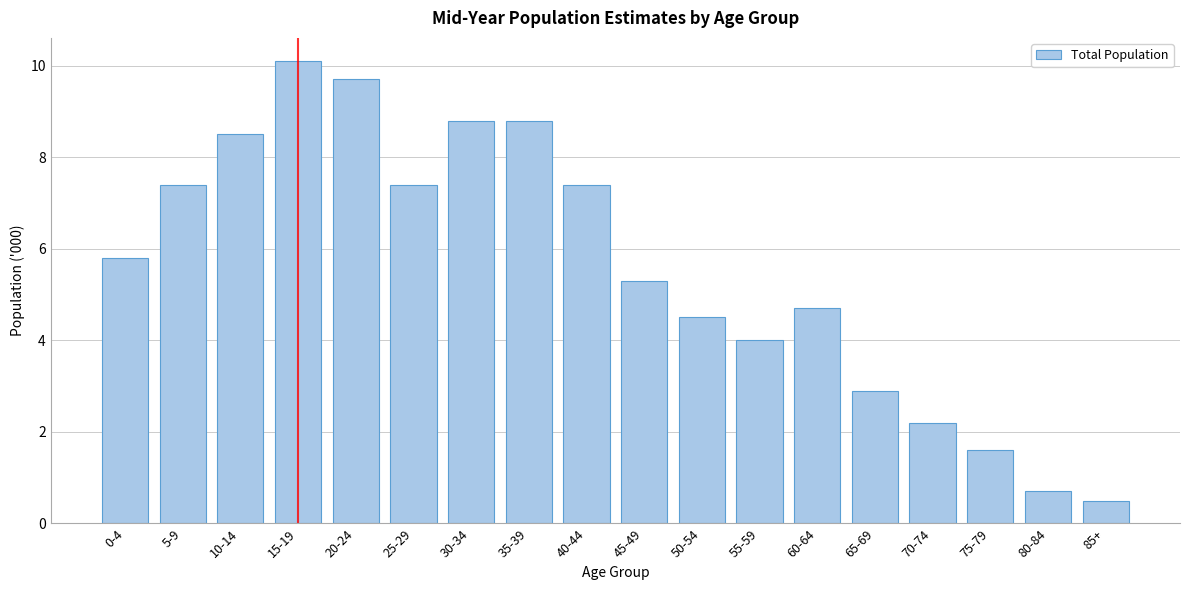

Reading right to left, extract all data points from this chart.

0.5	0.7	1.6	2.2	2.9	4.7	4.0	4.5	5.3	7.4	8.8	8.8	7.4	9.7	10.1	8.5	7.4	5.8